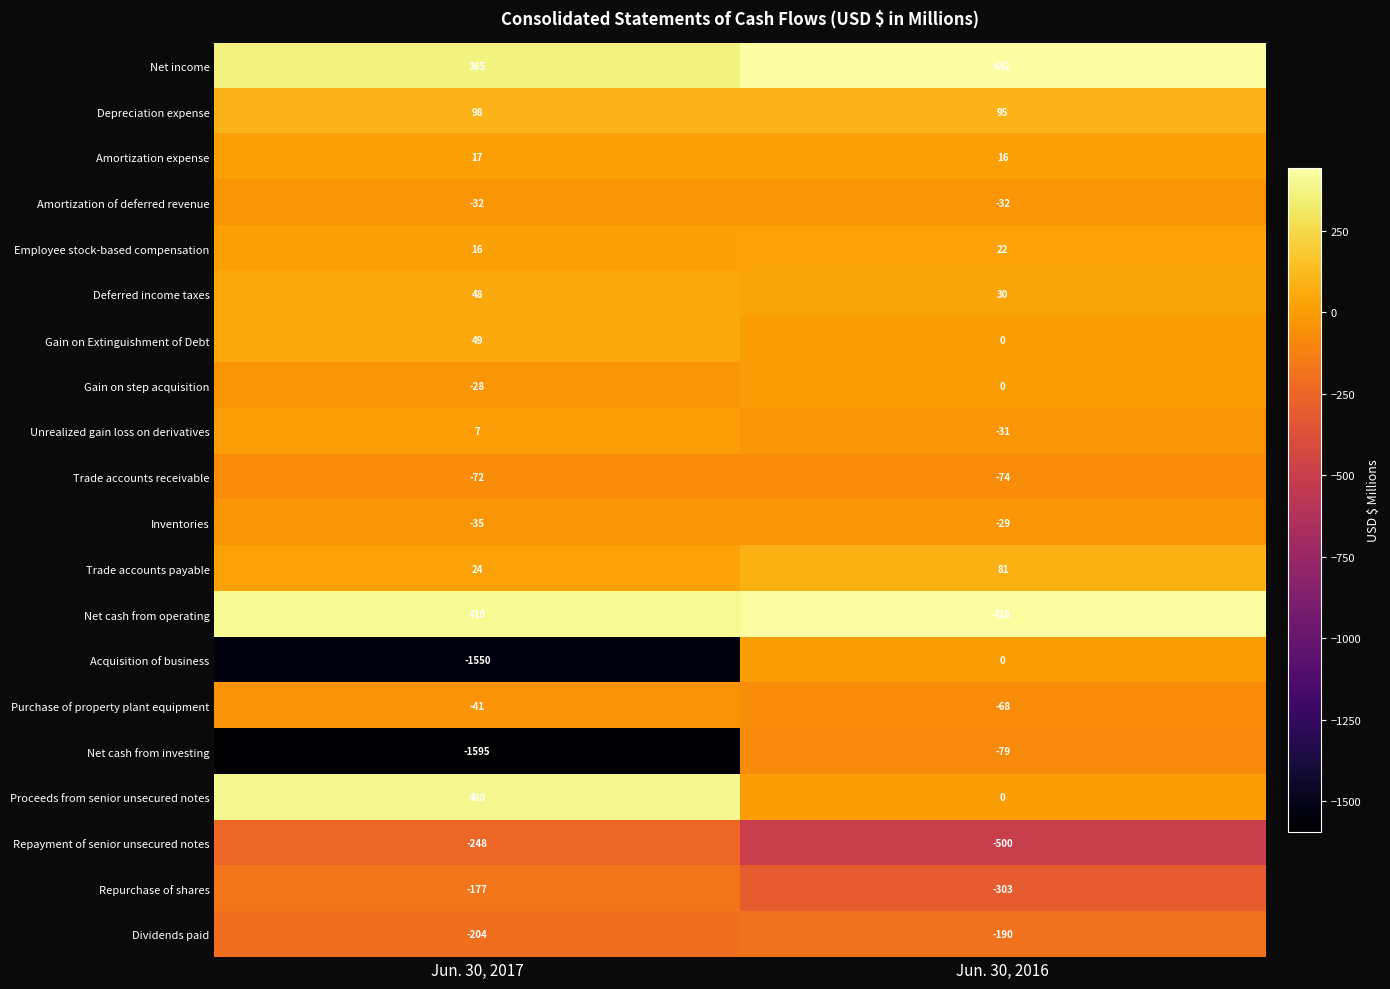

What is the sum of the Depreciation expense values at Jun. 30, 2016 and Jun. 30, 2017?

193